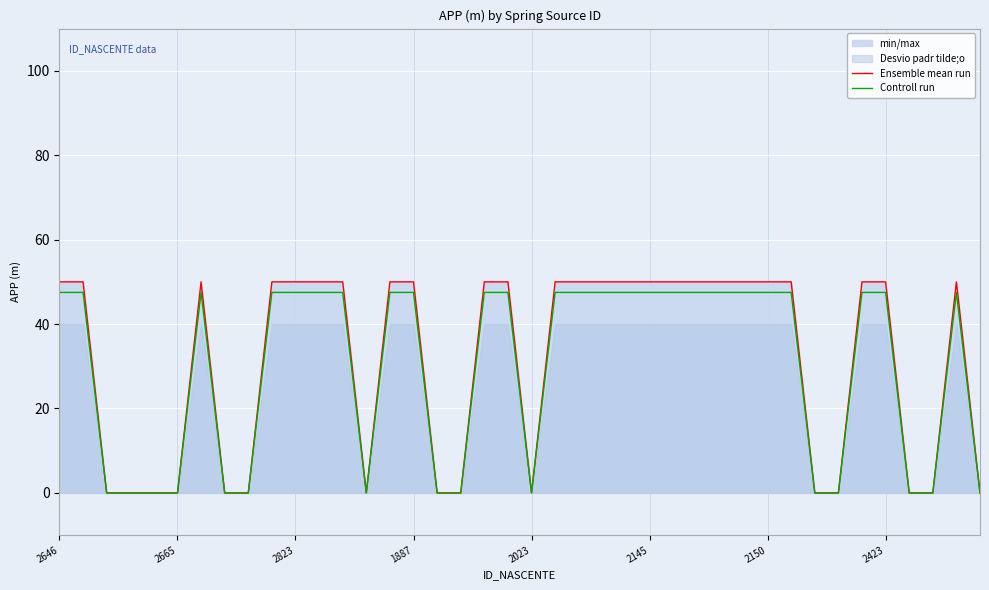

True or false: Controll run has more than 1 interior local peaks.

True